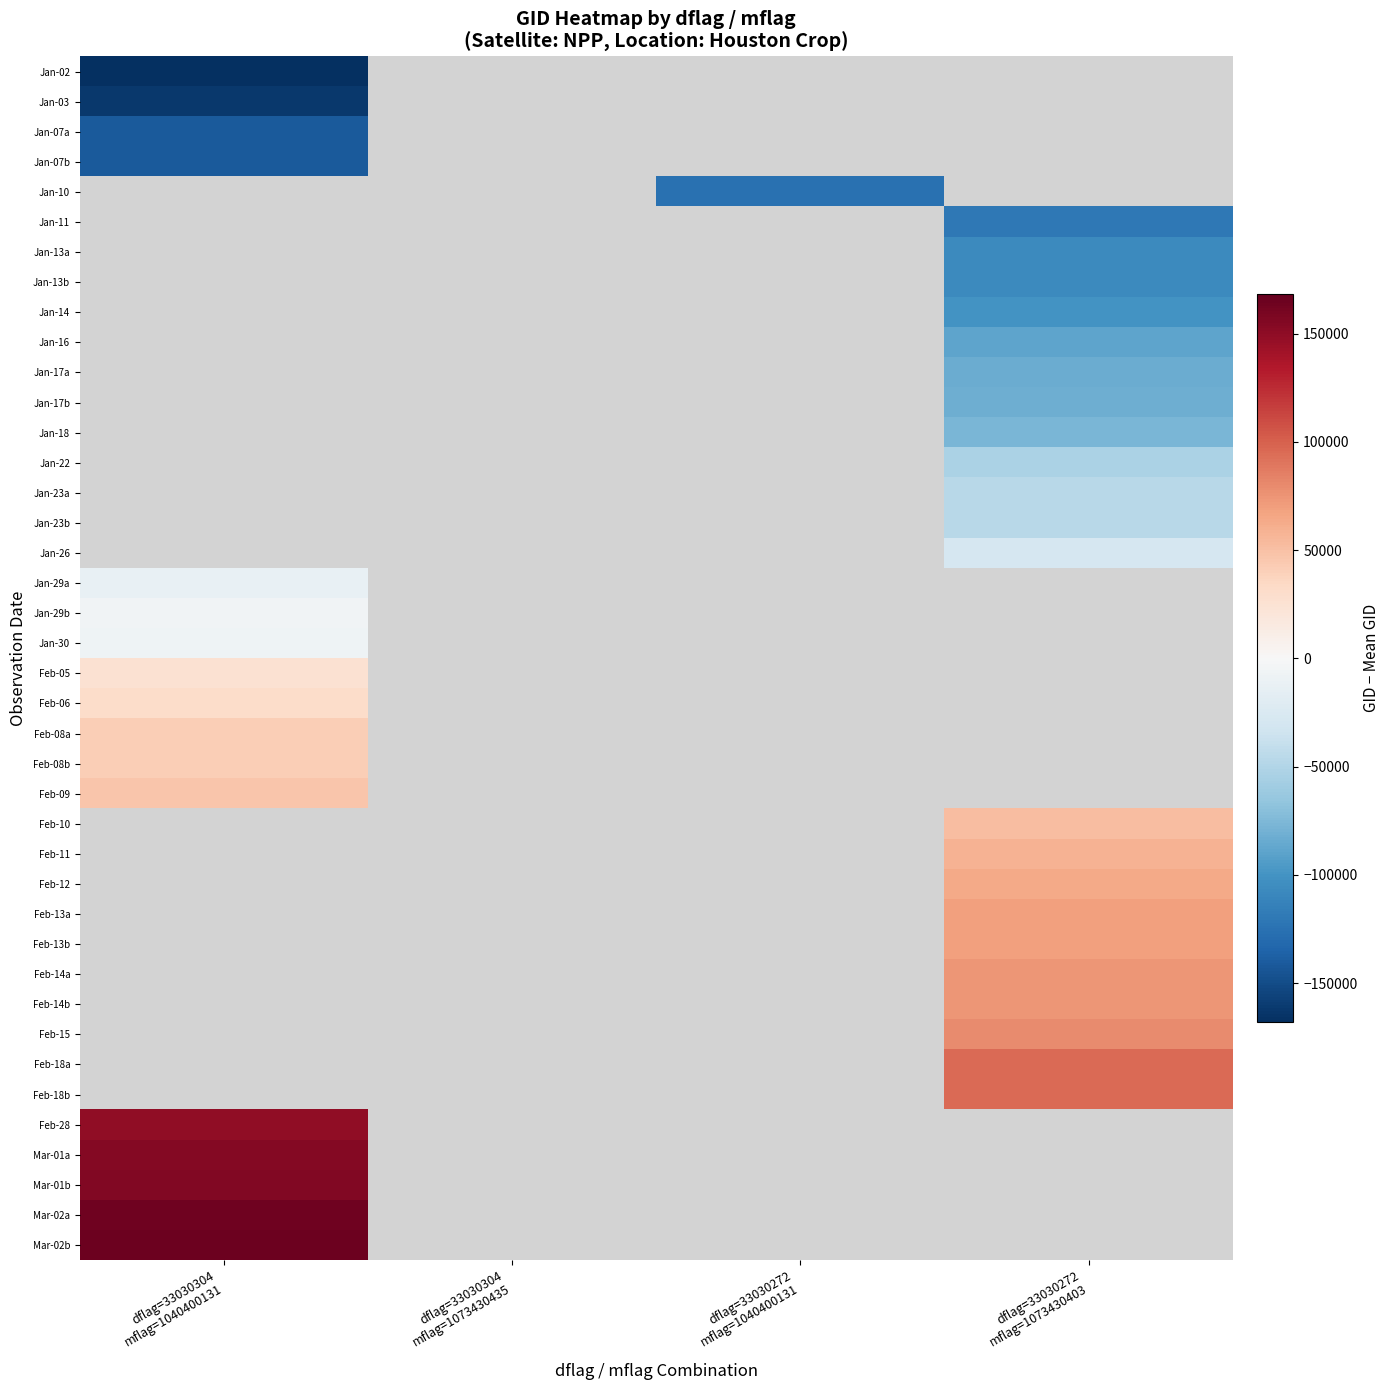

What is the smallest value displayed?

-168180.2